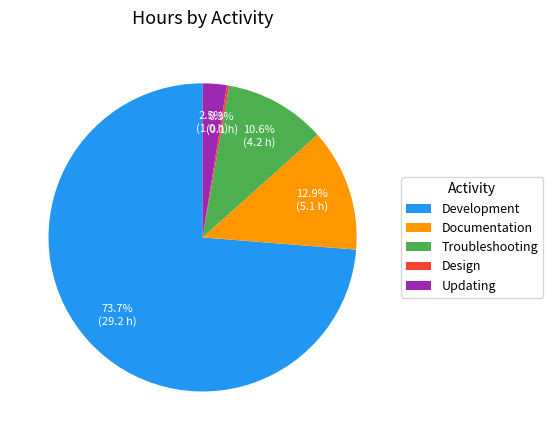

Which category has the biggest portion of the pie?

Development